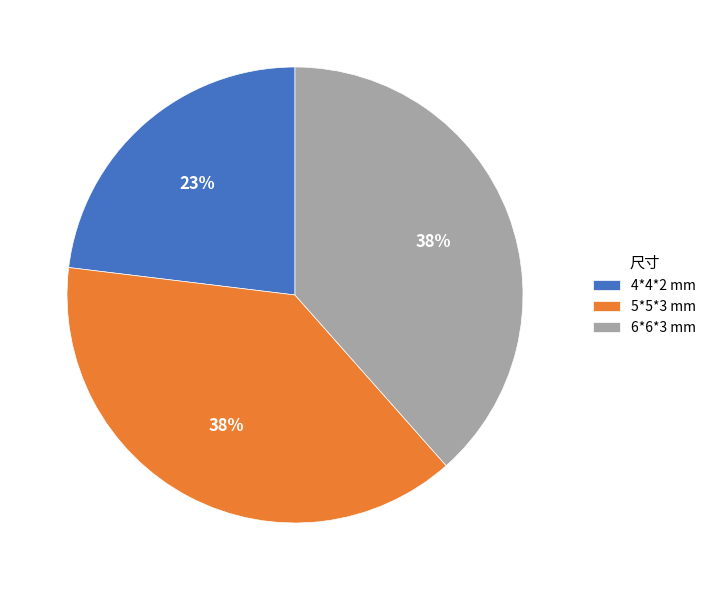

How many segments does this pie chart have?

3